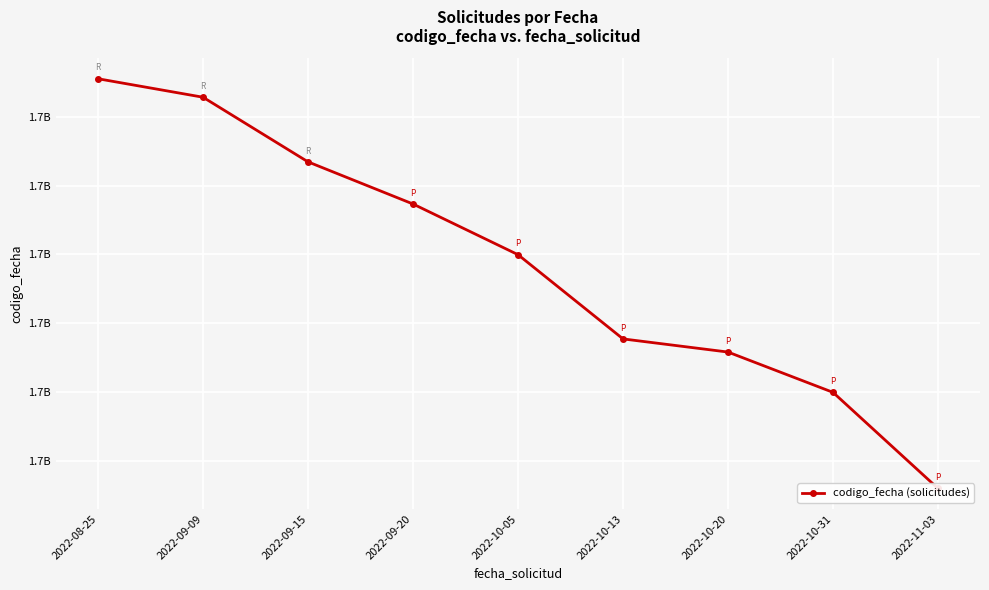

List the labels in order of value, largest first.

2022-08-25, 2022-09-09, 2022-09-15, 2022-09-20, 2022-10-05, 2022-10-13, 2022-10-20, 2022-10-31, 2022-11-03